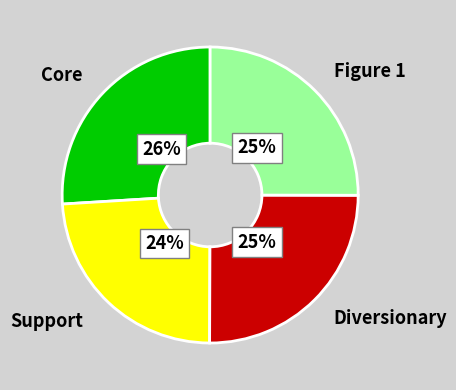

Count the number of slices in the pie.

4